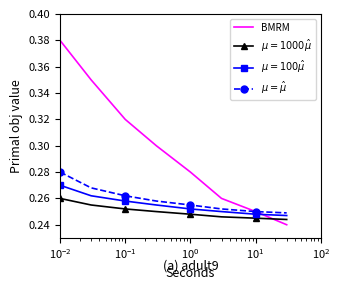

Which series has the widest spread of values?

BMRM